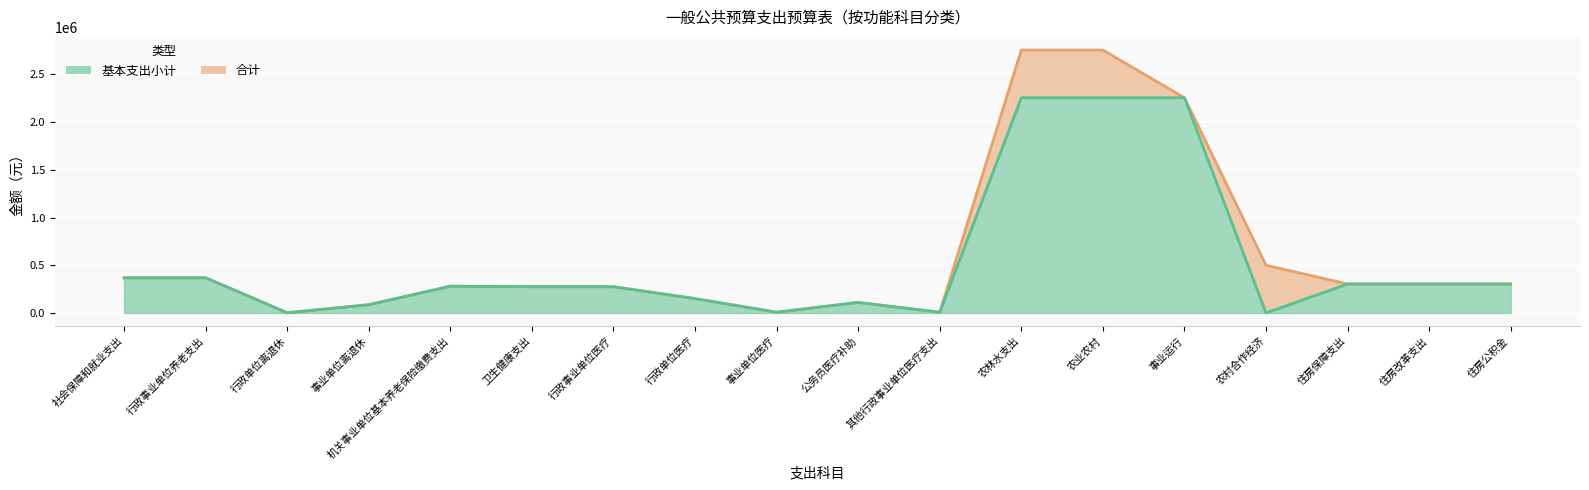

How many lines are shown in the chart?

2